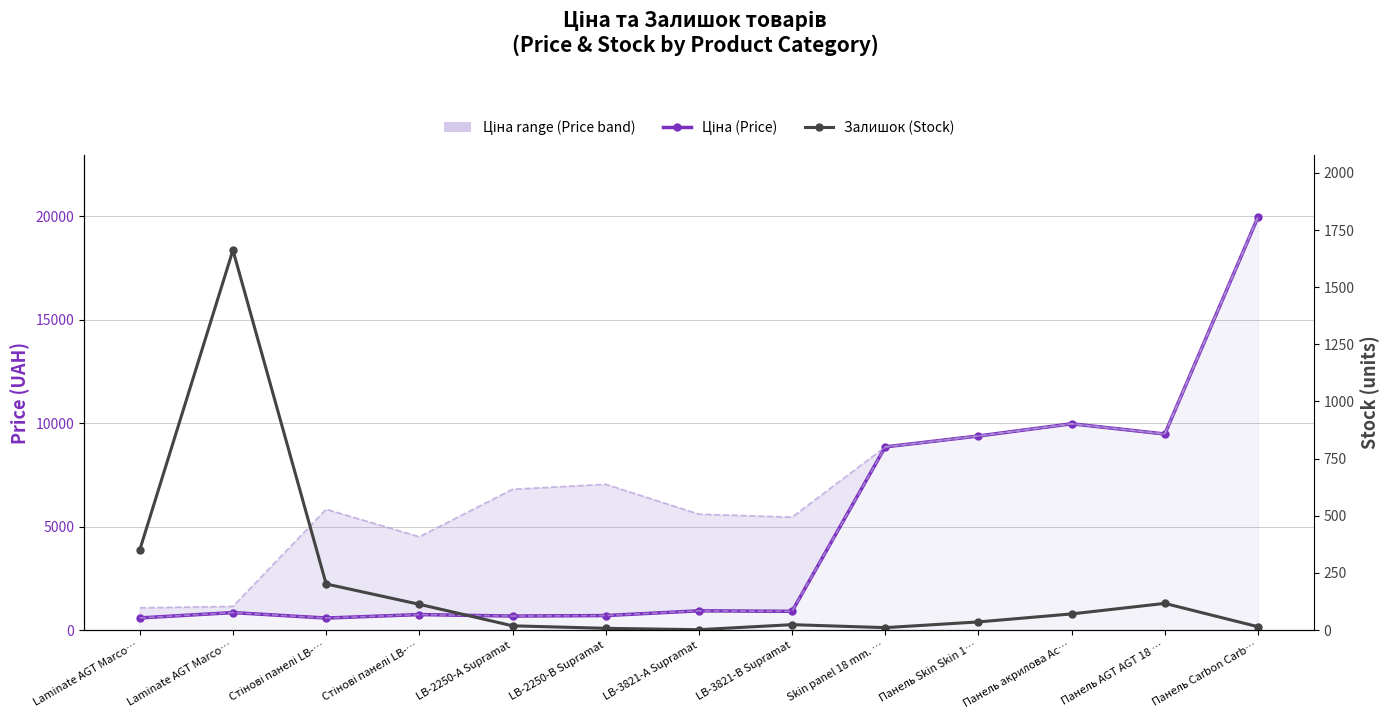

At how many categories does at least one series exceed 376?

13